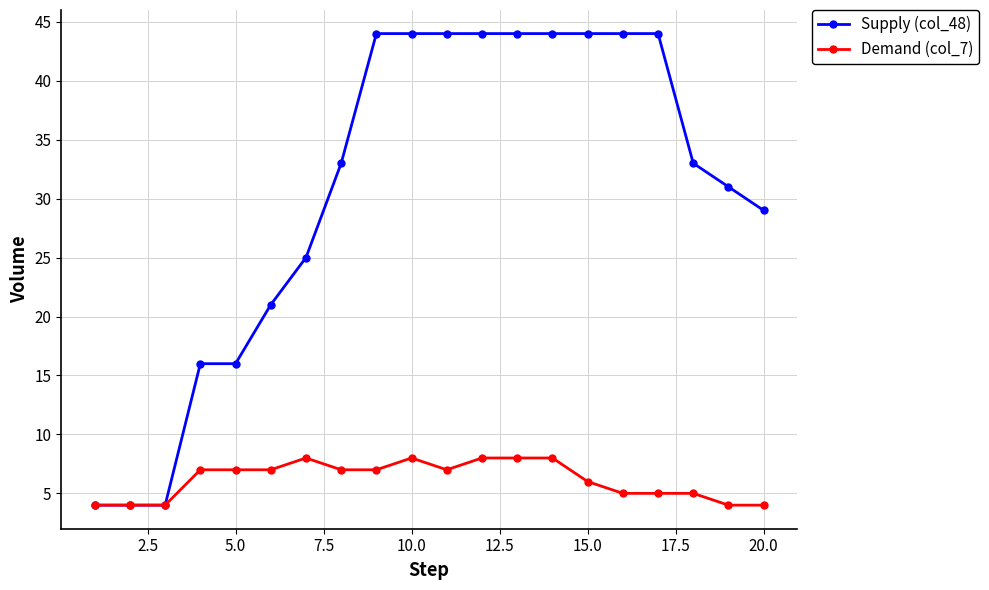

What is the smallest value displayed?

4